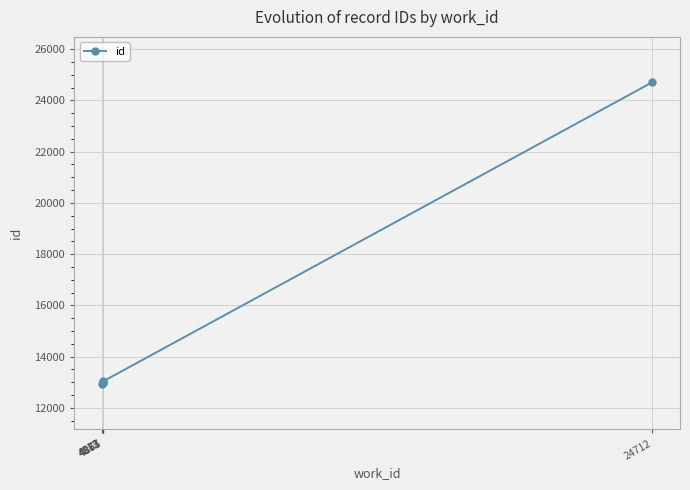

Is this an area chart (filled region under the line)?

No